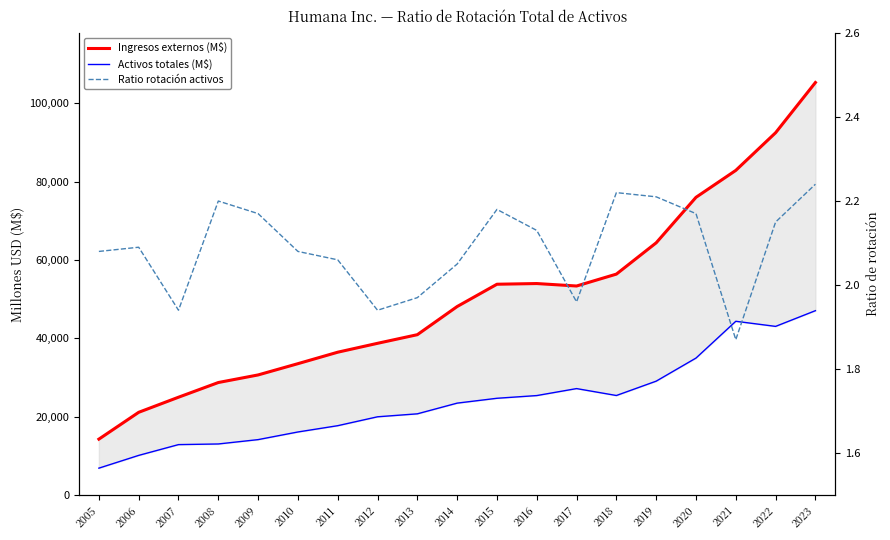

Where is Activos totales (M$) nearest to the value 26967?

2017